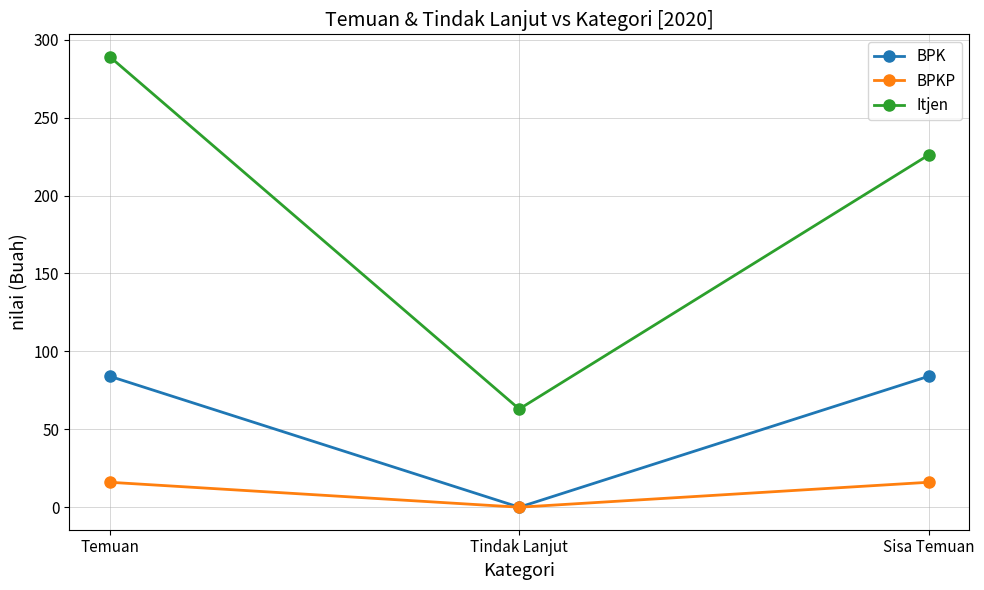

What position from the left is Tindak Lanjut?

2